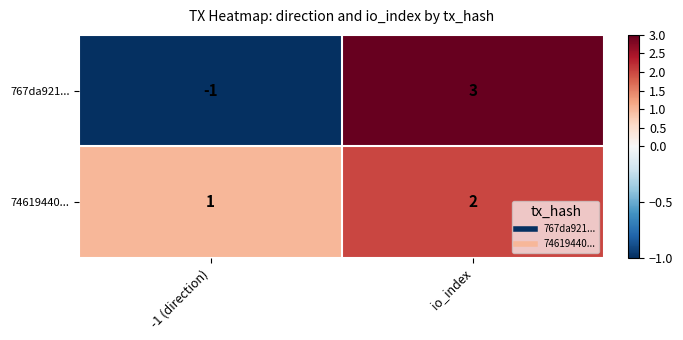

Reading left to right, list all the values displayed in this chart.

767da921...: -1	3
74619440...: 1	2